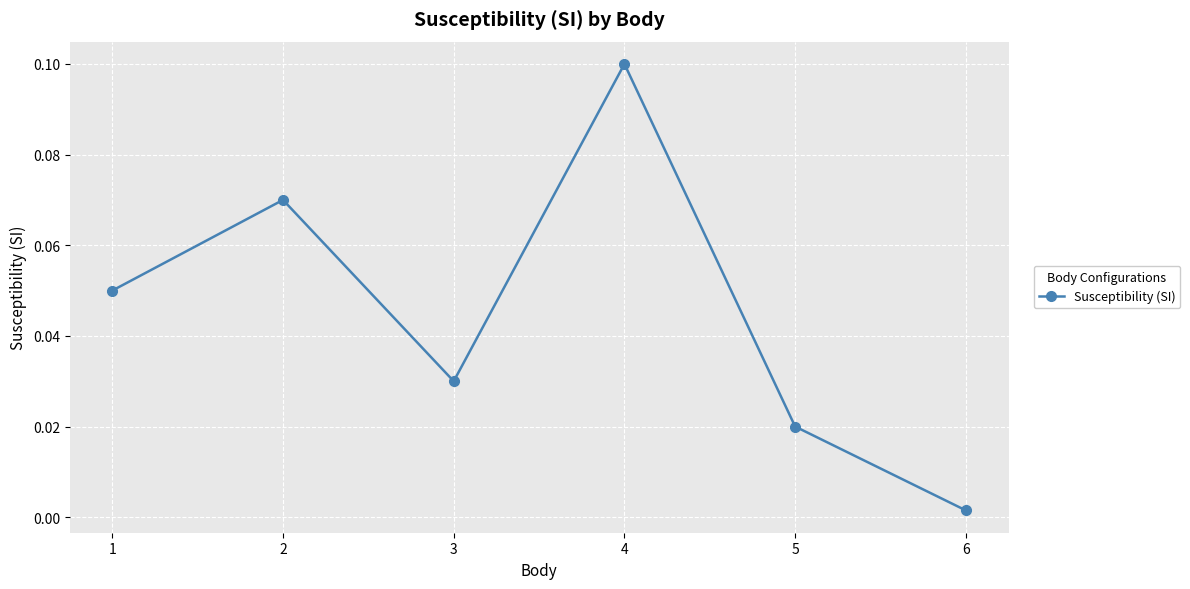

How many interior local valleys (lower than both neighbors) does the data have?

1